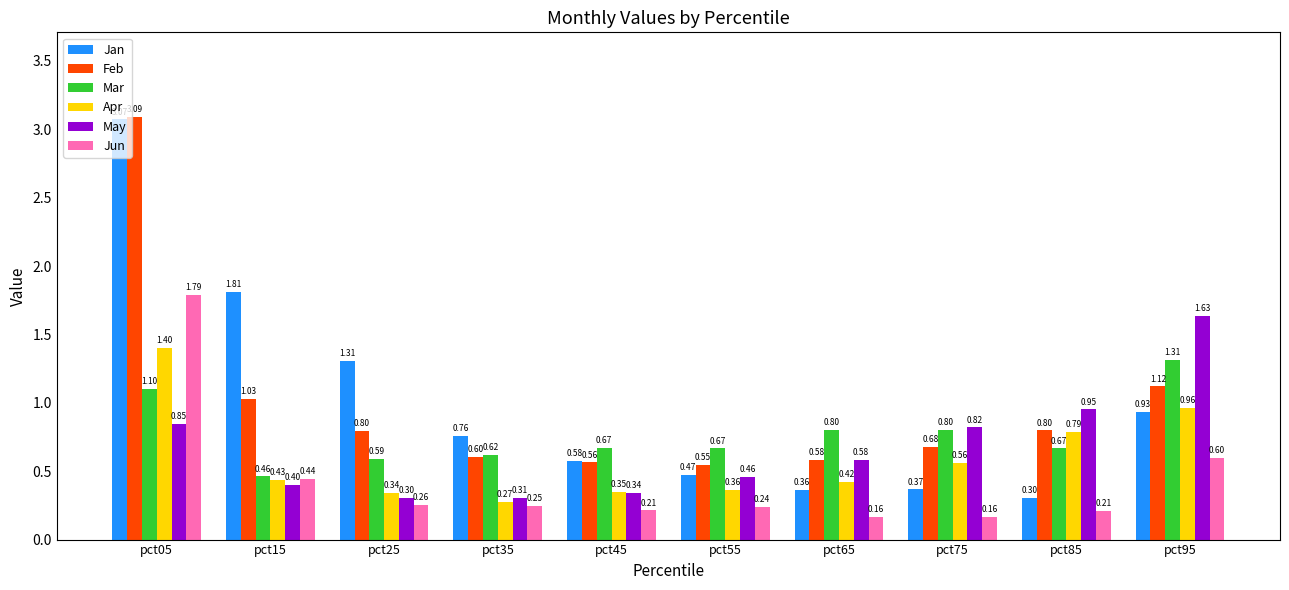

What is the sum of the Mar values at pct75 and pct45?

1.5